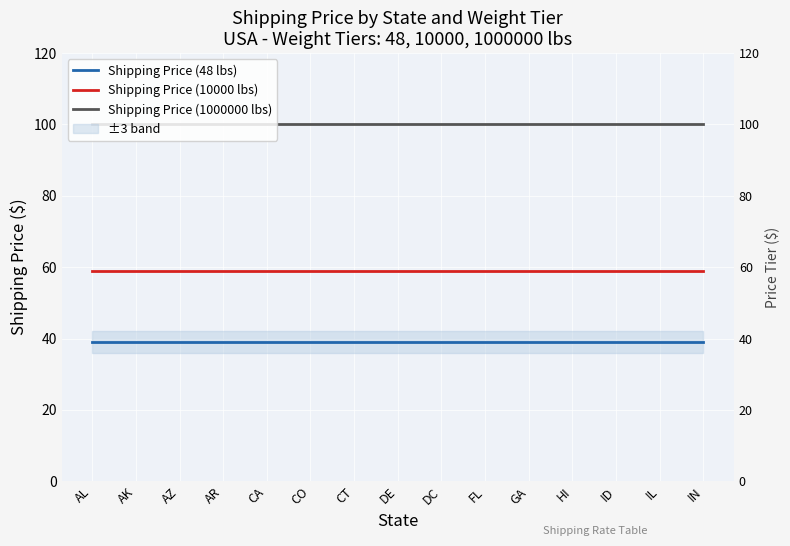

What is the total value across all series at AR?

198